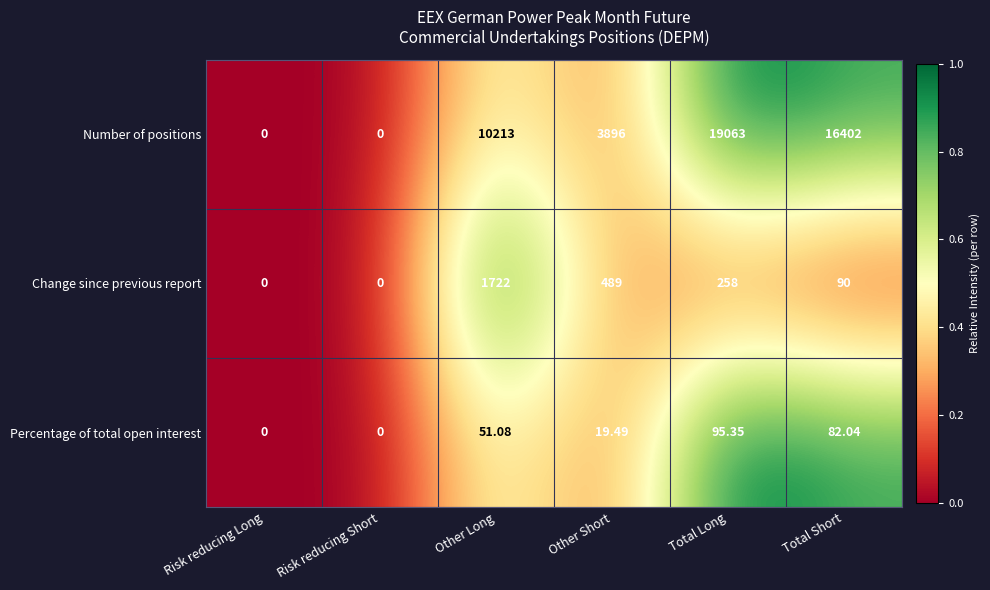

Which series has the widest spread of values?

Number of positions